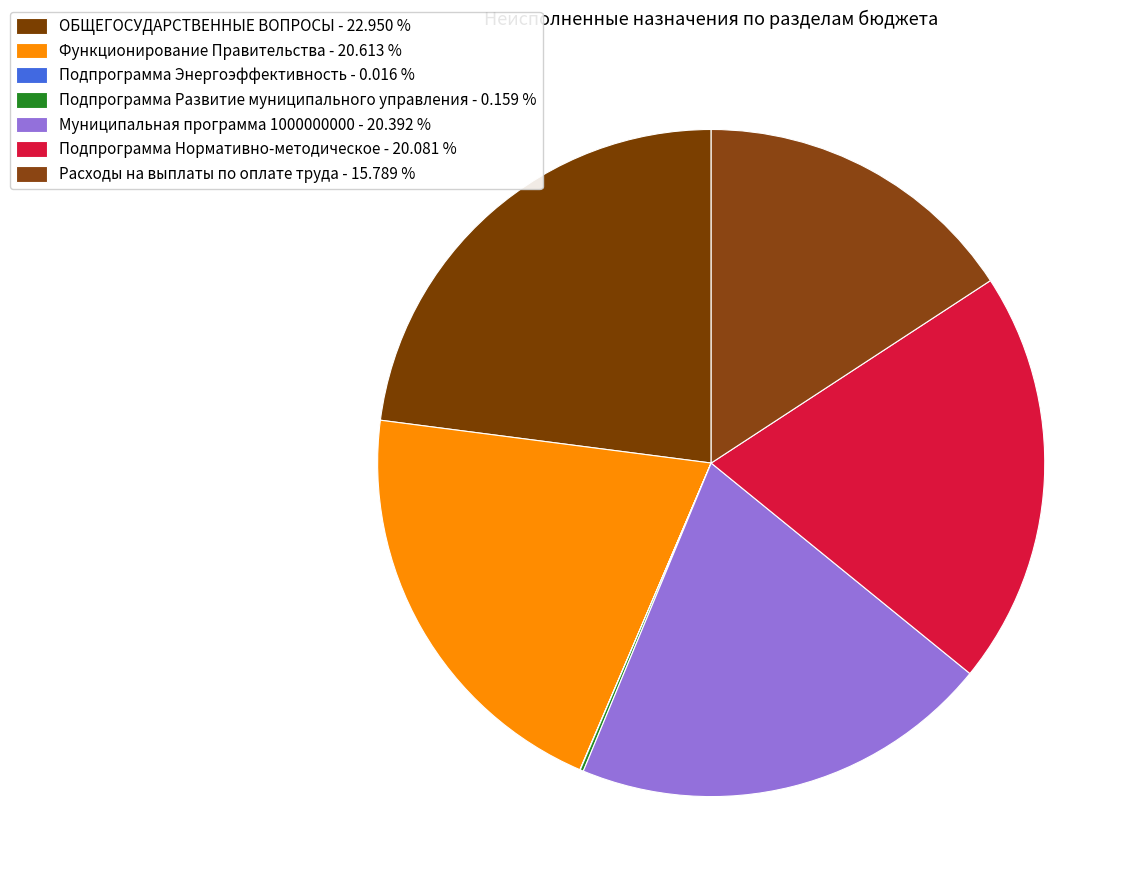

Is it true that Функционирование Правительства is 7% of the pie?

False